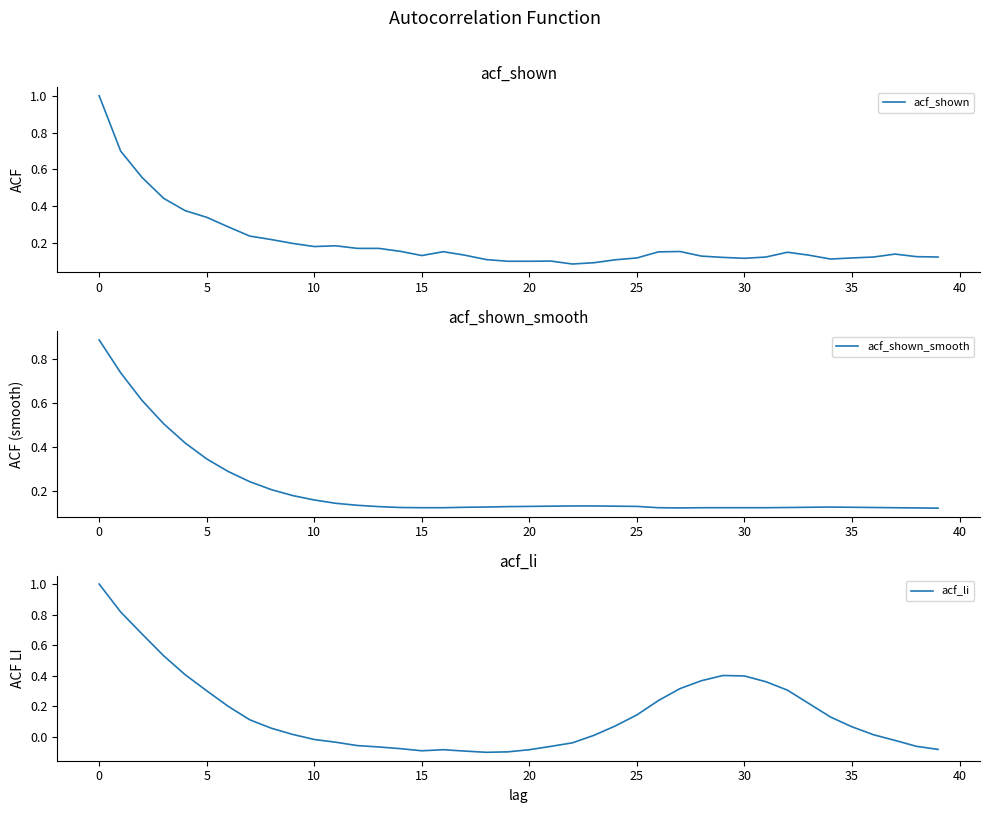

At how many categories does at least one series exceed 0?

40